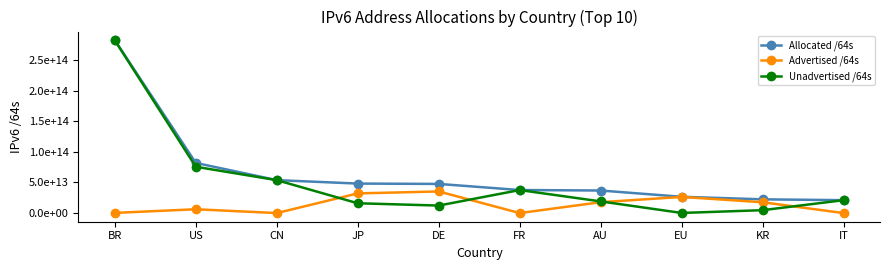

Is this an area chart (filled region under the line)?

No